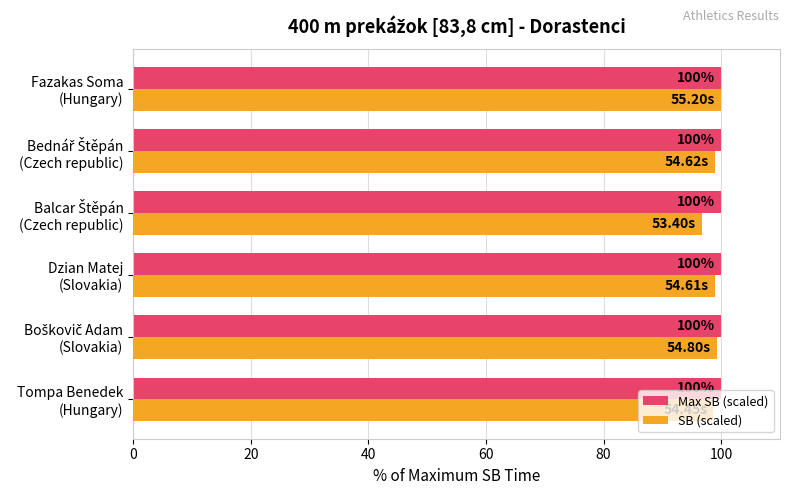

Rank the series by their average value, from lowest to highest.

SB (scaled), Max SB (scaled)